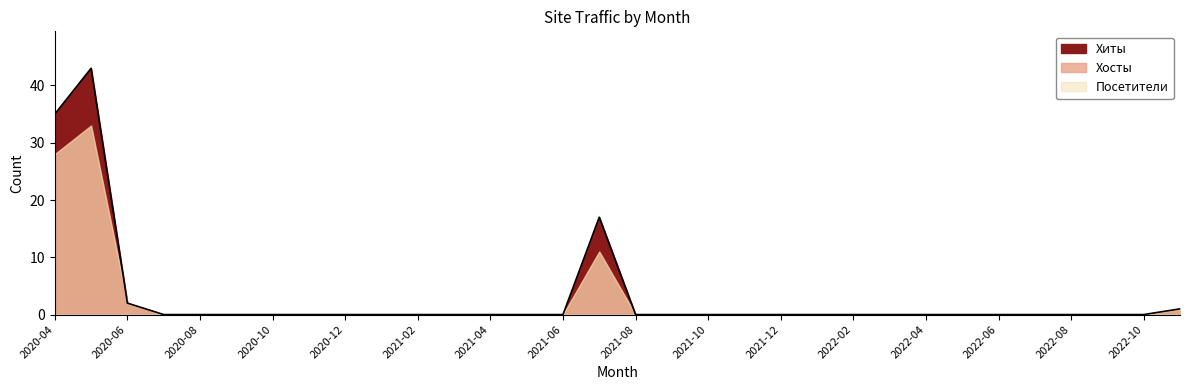

At which label is Хиты closest to 21?

2021-07